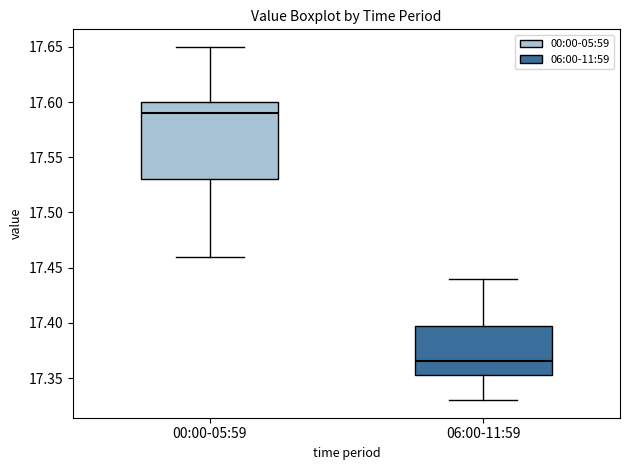

Comparing the boxes themselves (not the whiskers), which one is the tallest?

00:00-05:59